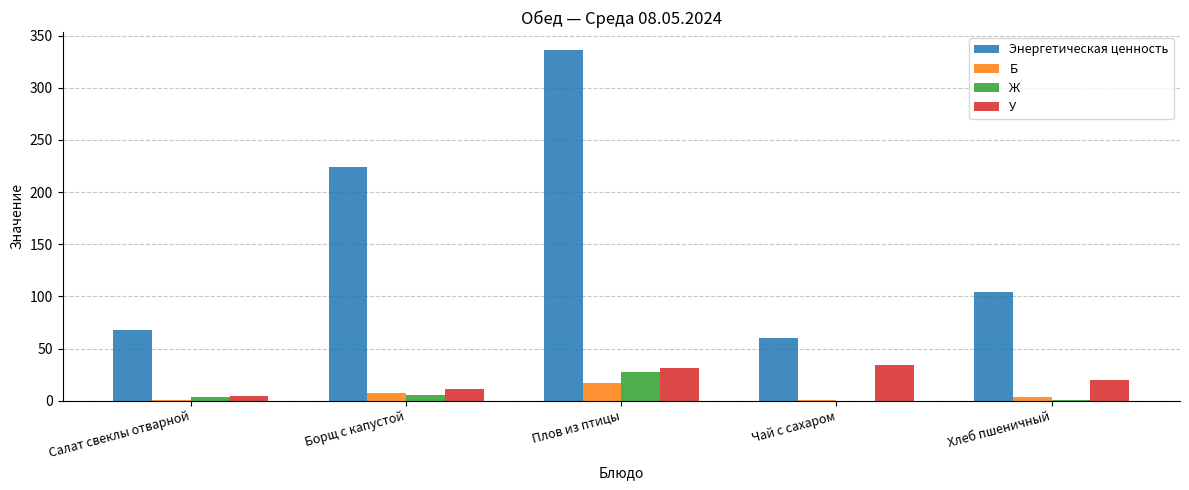

At which label does Ж reach its peak?

Плов из птицы